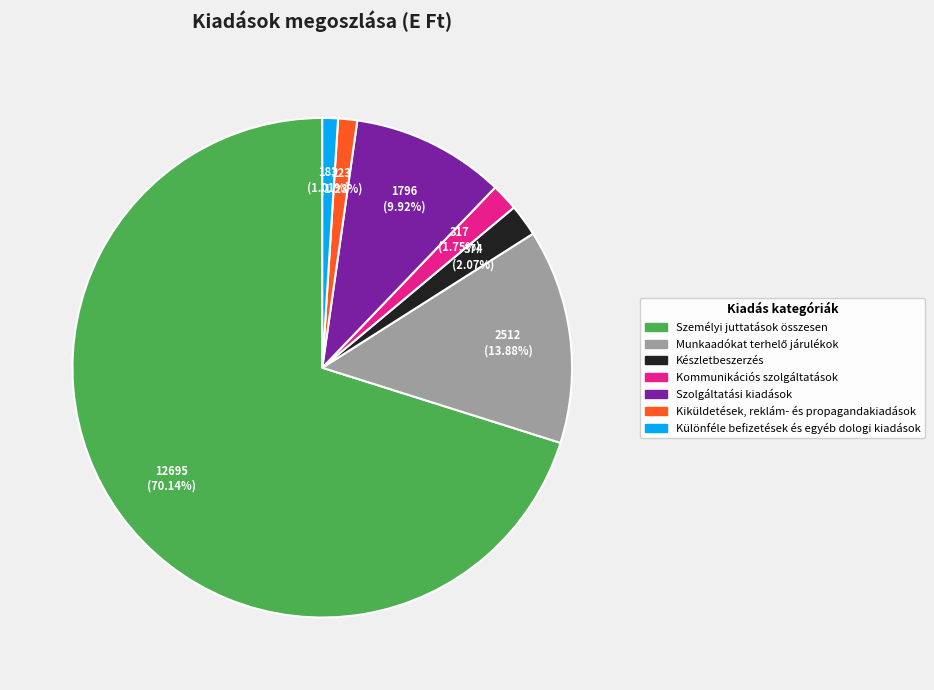

Do Különféle befizetések és egyéb dologi kiadások and Személyi juttatások összesen together represent more than half of the pie?

Yes